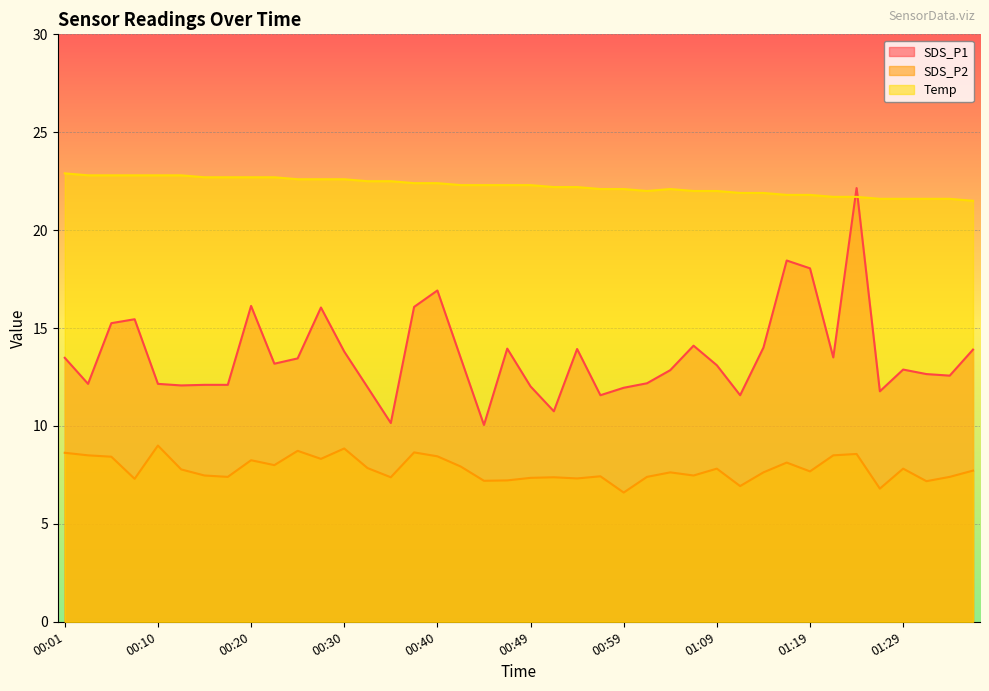

What is the sum of all Temp values?

889.9